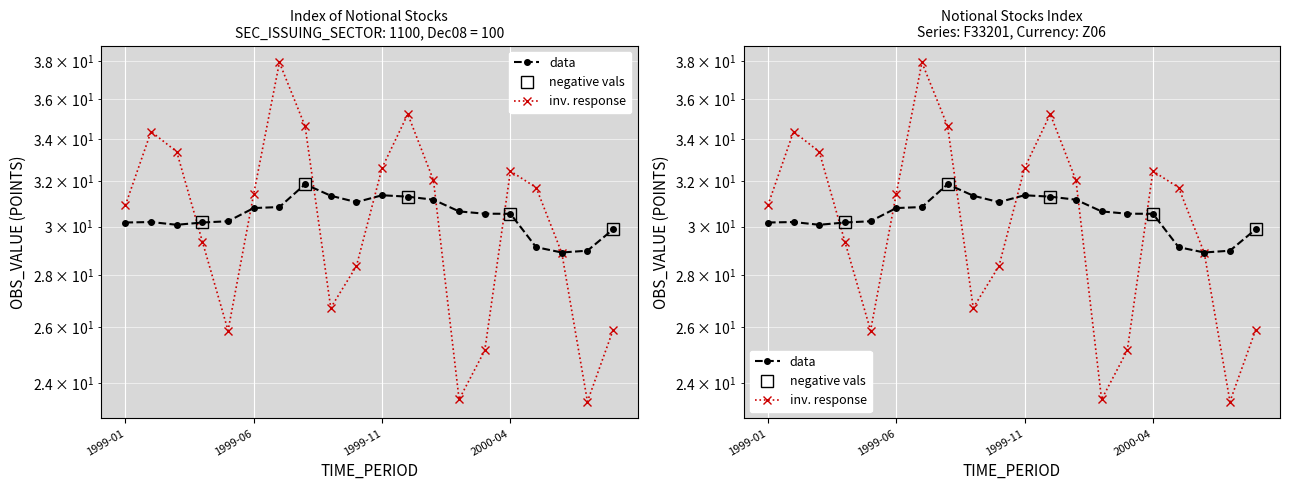

Reading left to right, extract all data points from this chart.

30.2	30.2	30.1	30.2	30.2	30.8	30.9	31.9	31.4	31.1	31.4	31.3	31.2	30.7	30.6	30.6	29.1	28.9	29.0	29.9